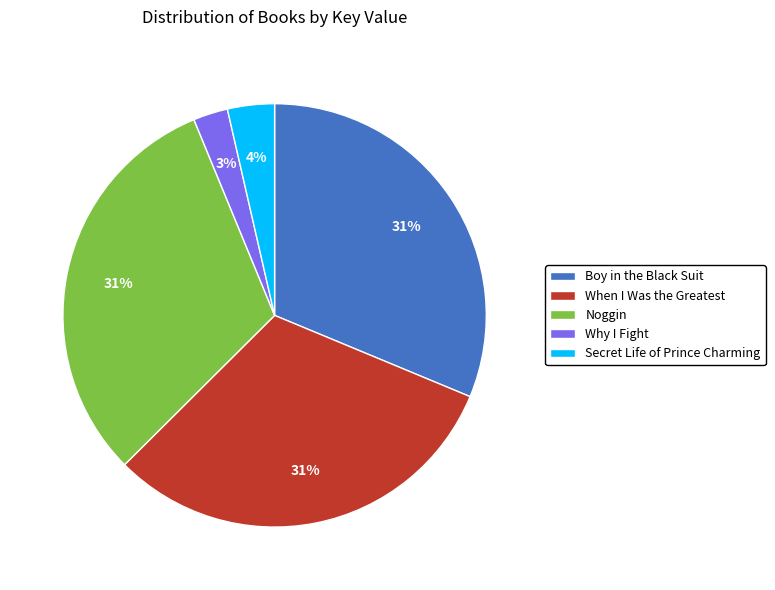

To the nearest percent, what is the difference between the Why I Fight and Secret Life of Prince Charming slice percentages?

1%